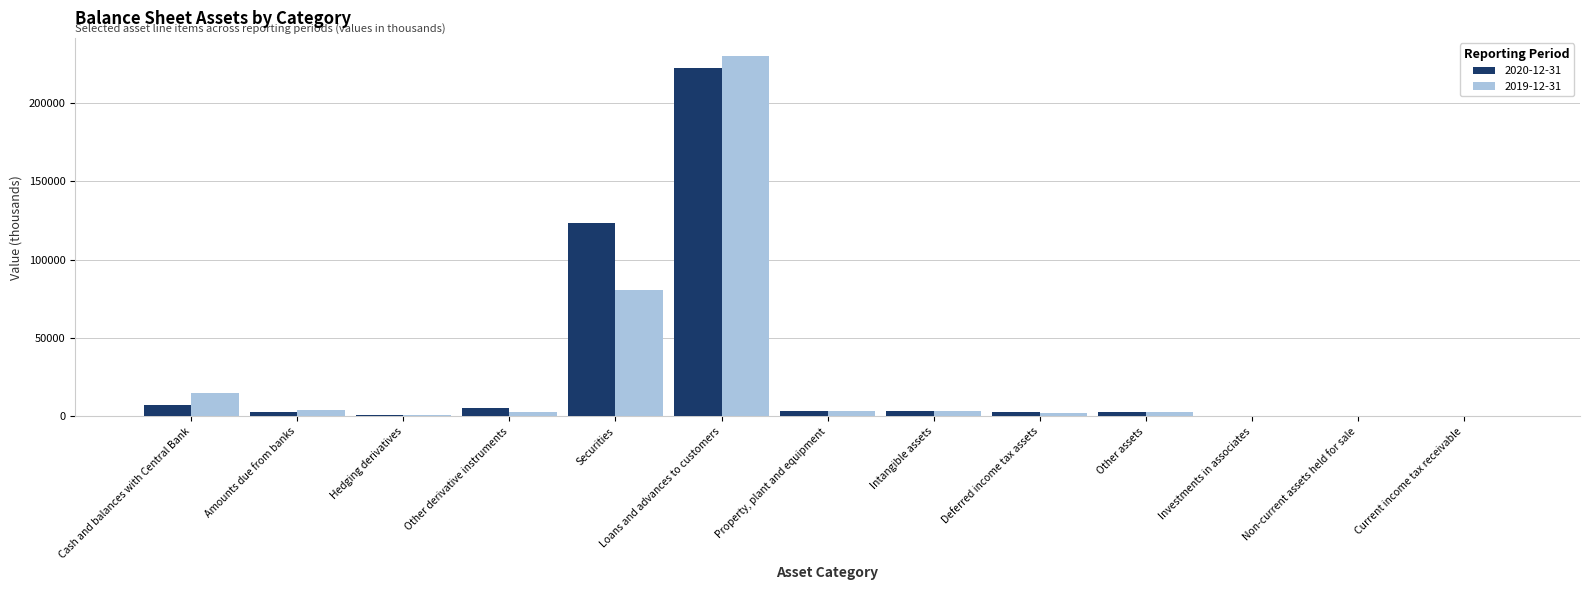

At which label does 2019-12-31 reach its peak?

Loans and advances to customers